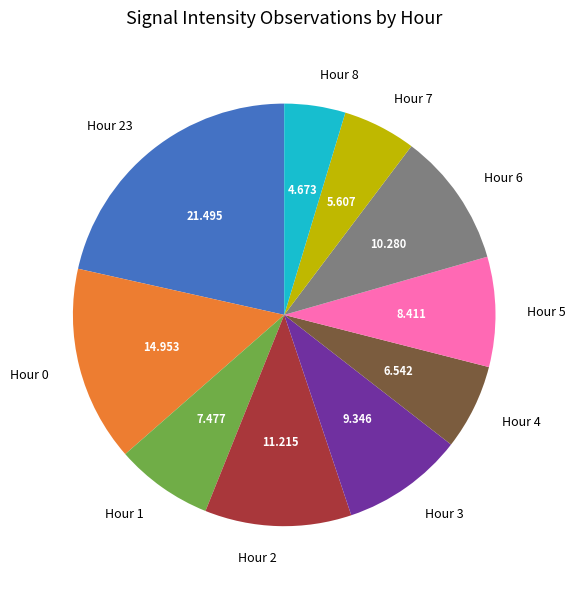

Which category has the biggest portion of the pie?

Hour 23